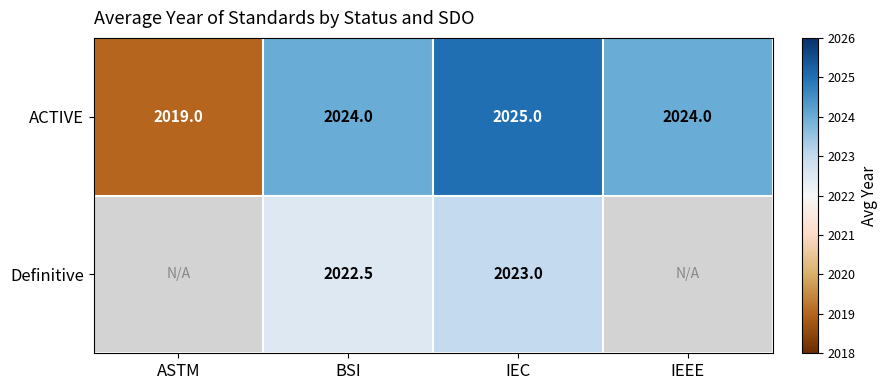

The value of ACTIVE at IEC is 2025.0. True or false?

True